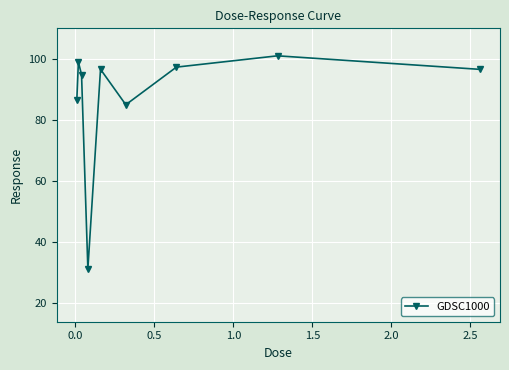

What is the smallest value displayed?

31.3